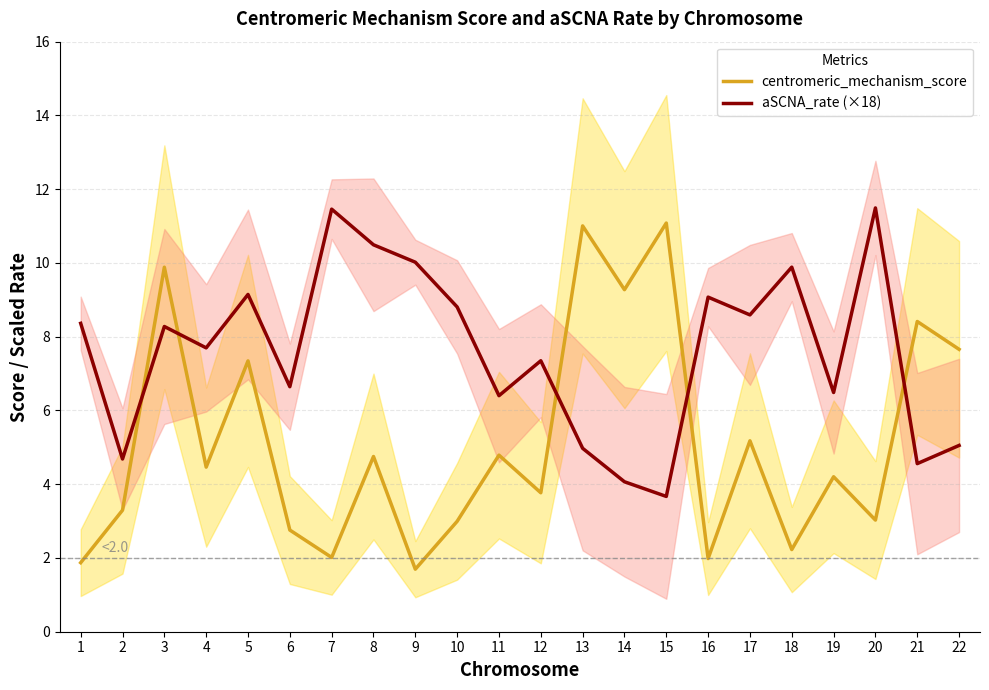

Reading left to right, list all the values displayed in this chart.

centromeric_mechanism_score: 1.9	3.3	9.9	4.5	7.3	2.8	2.0	4.8	1.7	3.0	4.8	3.8	11.0	9.3	11.1	2.0	5.2	2.2	4.2	3.0	8.4	7.7
aSCNA_rate (×18): 8.4	4.7	8.3	7.7	9.1	6.6	11.5	10.5	10.0	8.8	6.4	7.3	5.0	4.1	3.7	9.1	8.6	9.9	6.5	11.5	4.6	5.1